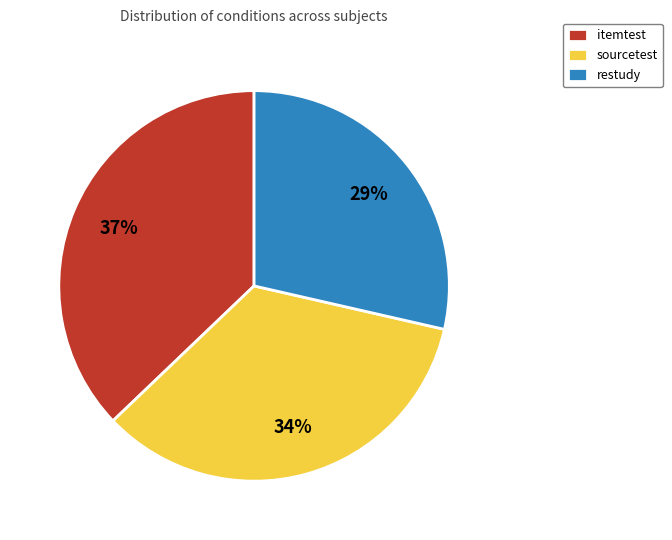

What is the ratio of the value at sourcetest to the value at restudy?

1.2